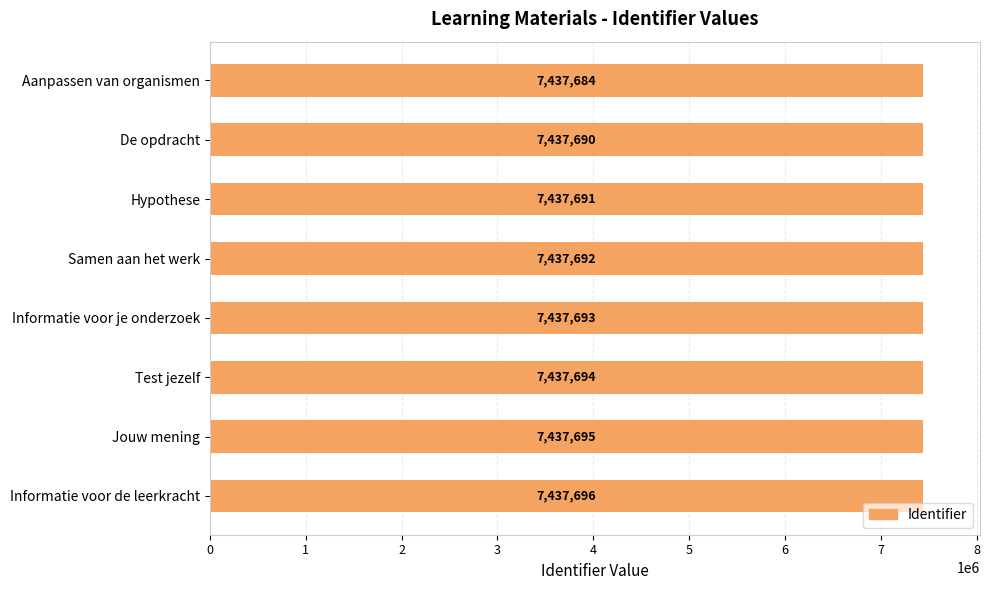

Are the bars horizontal?

Yes